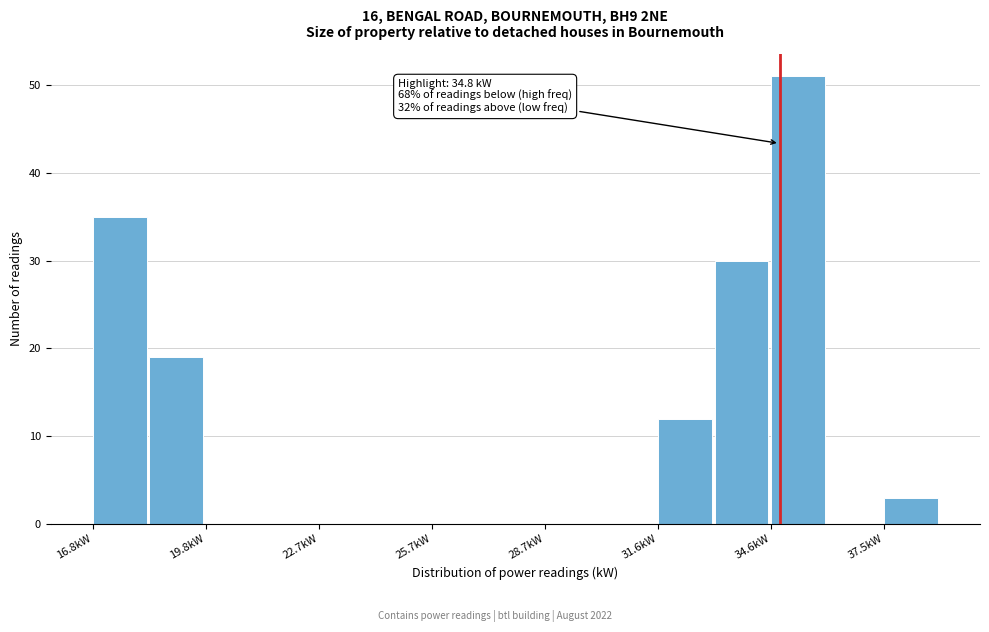

Around what value on the x-axis is the tallest bar? Give the approximate position of its centre, as read against the axis.

35.5